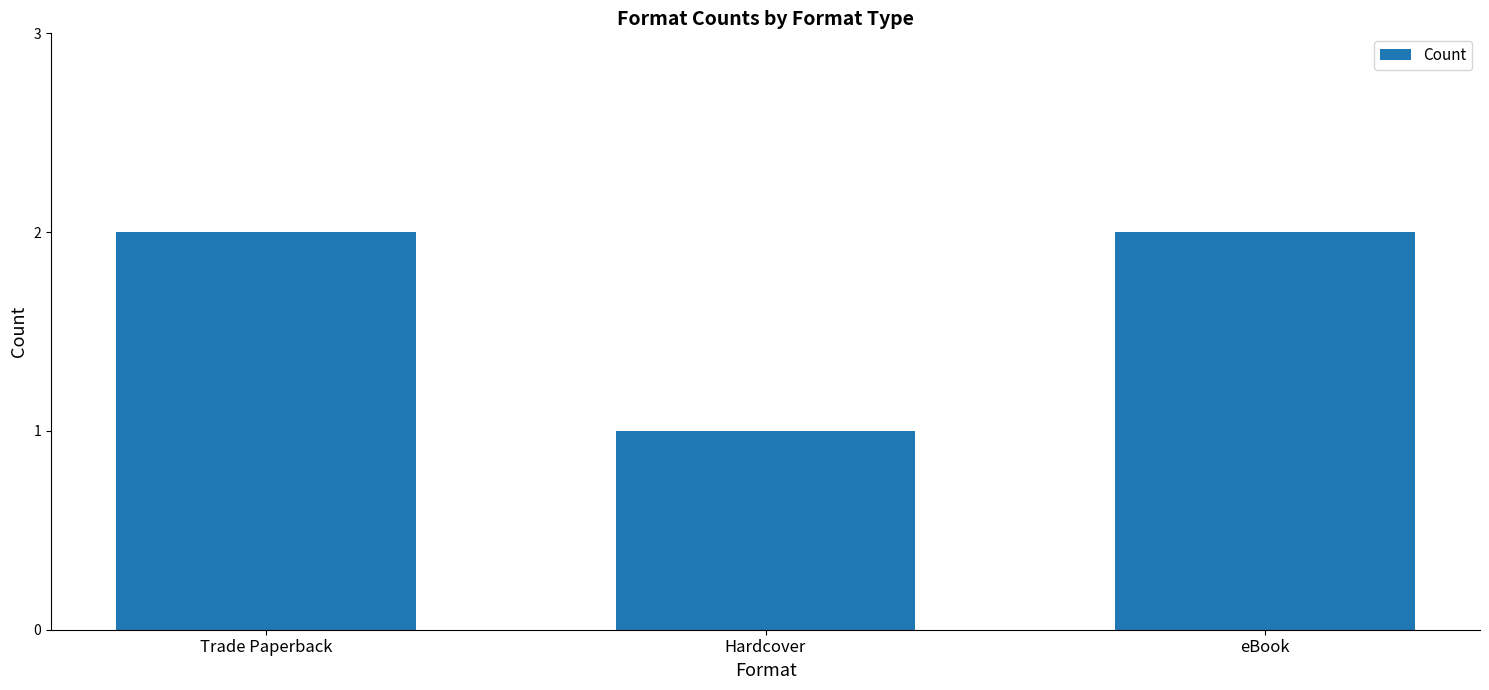

At which category does the chart reach its minimum across all series?

Hardcover